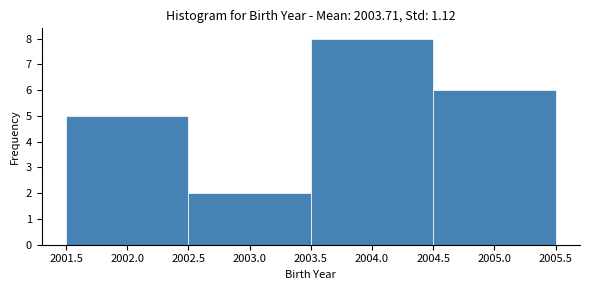

What is the height of the bar covering 2004.5 to 2005.5 on the x-axis? The values are not printed on the chart, so give them approximately, as read against the axis.

6